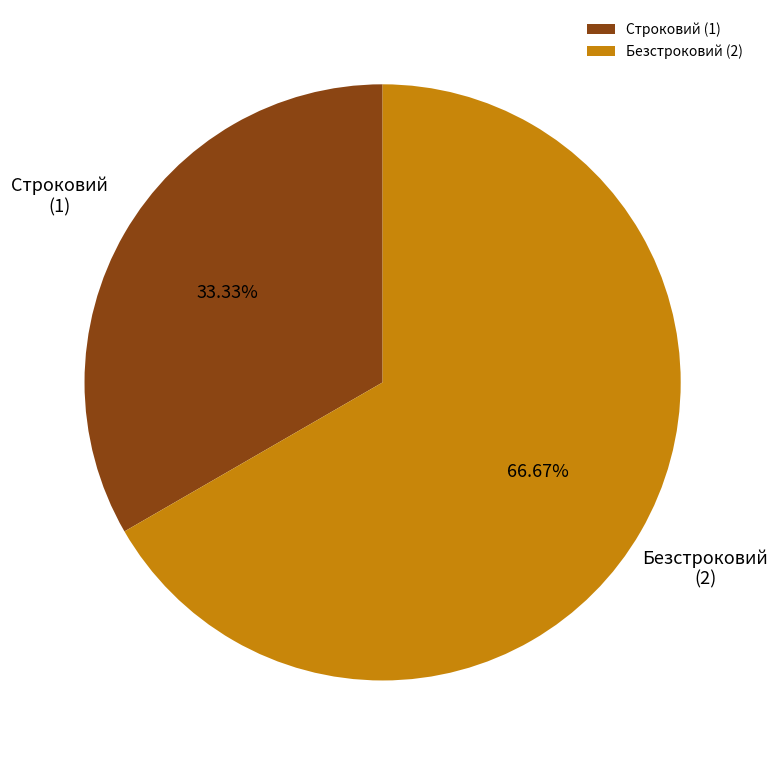

Is the sum of Безстроковий and Строковий greater than half?

Yes